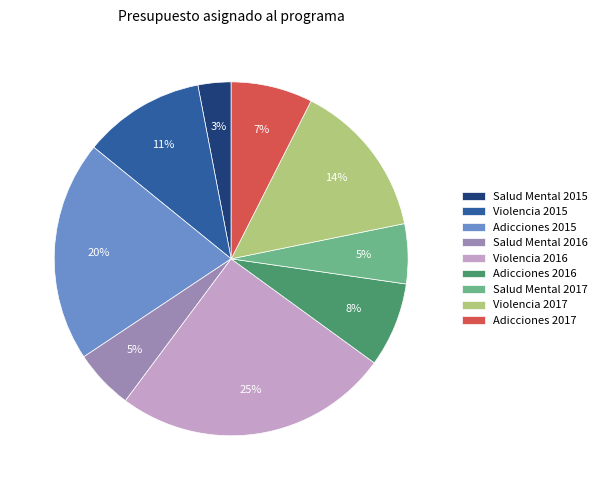

Which slice is the largest?

Violencia 2016